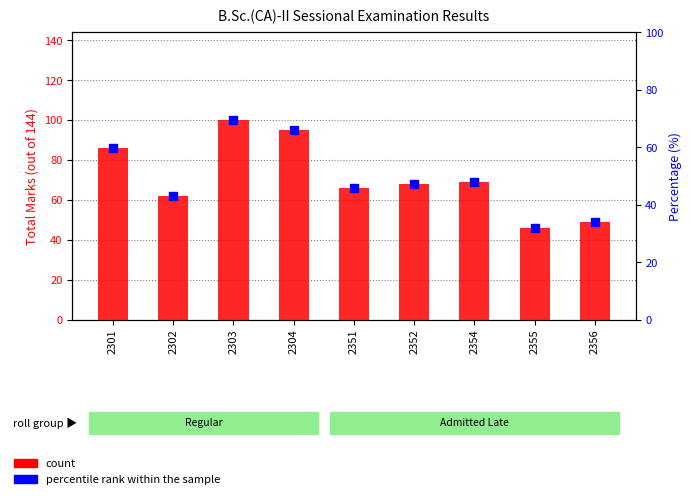

At which category is the sum across all series the highest?

2303